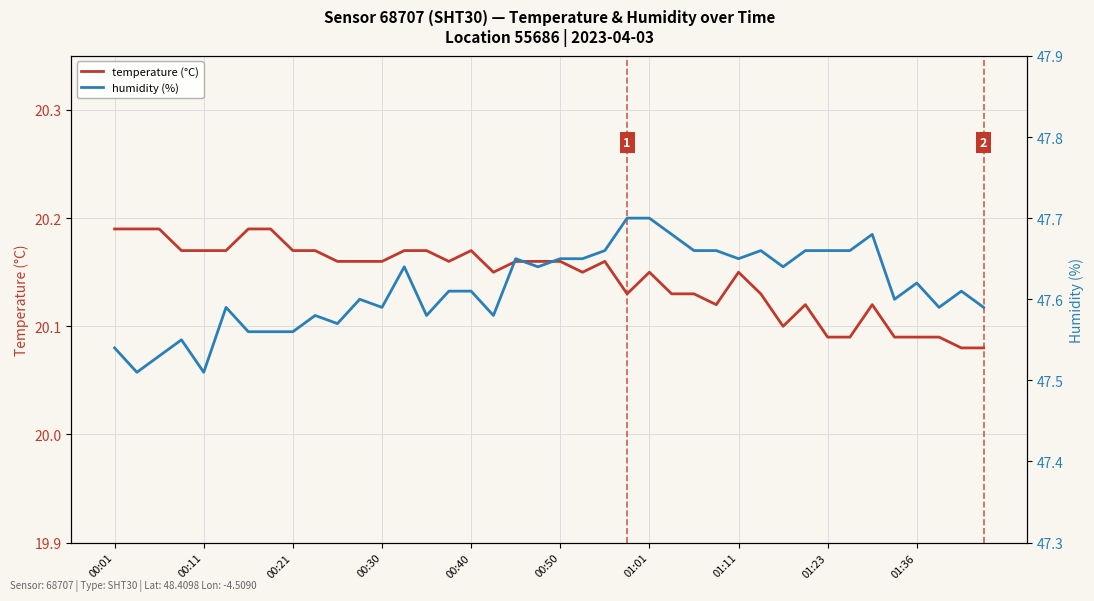

What is the maximum value shown in the chart?

47.7